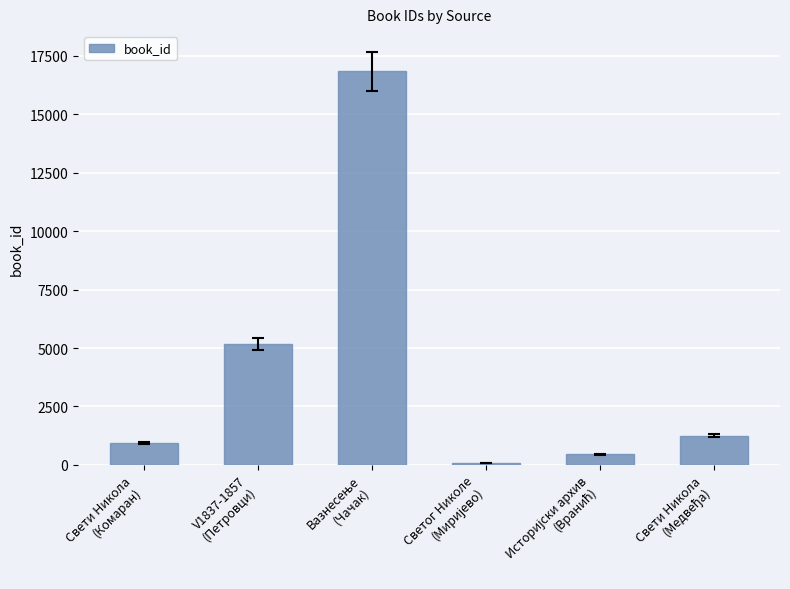

How many bars are there in total?

6